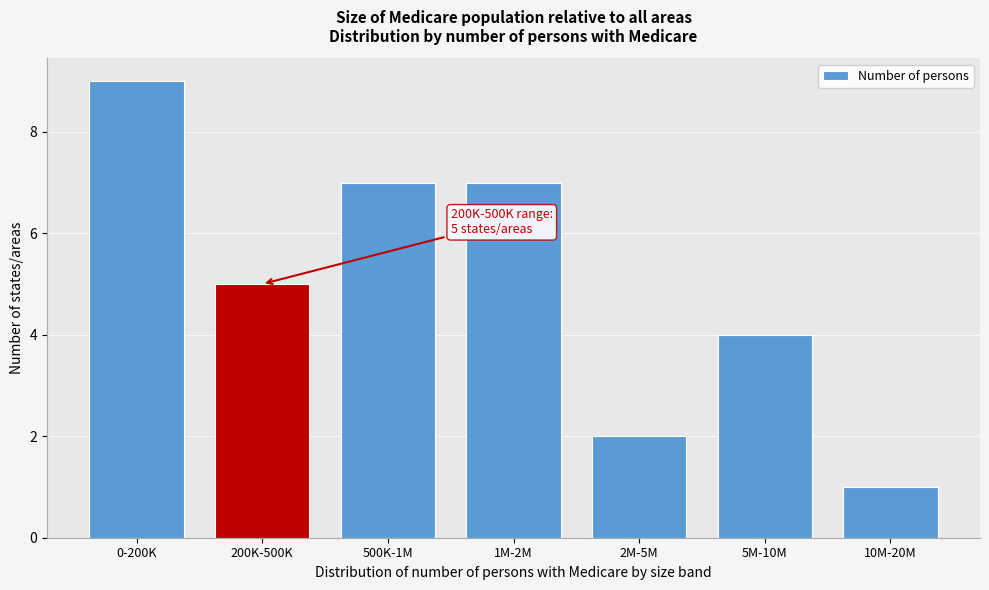

Reading left to right, transcribe all the data shown in this chart.

9	5	7	7	2	4	1